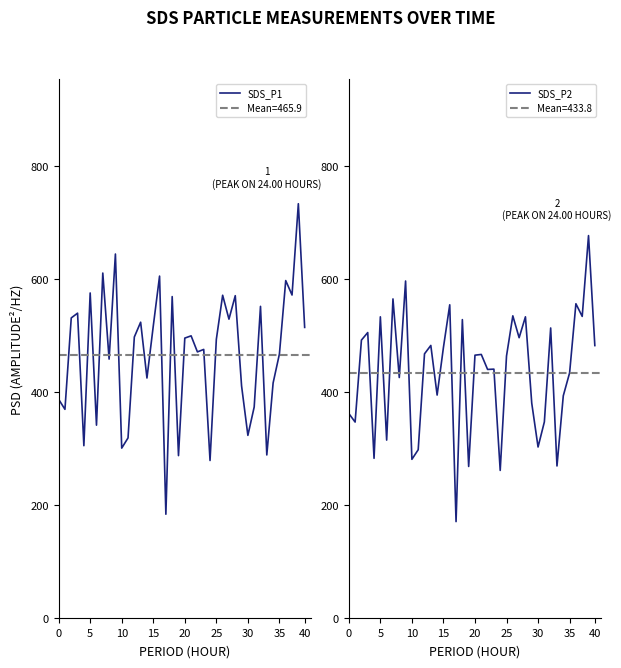

At which category is the sum across all series the highest?

38